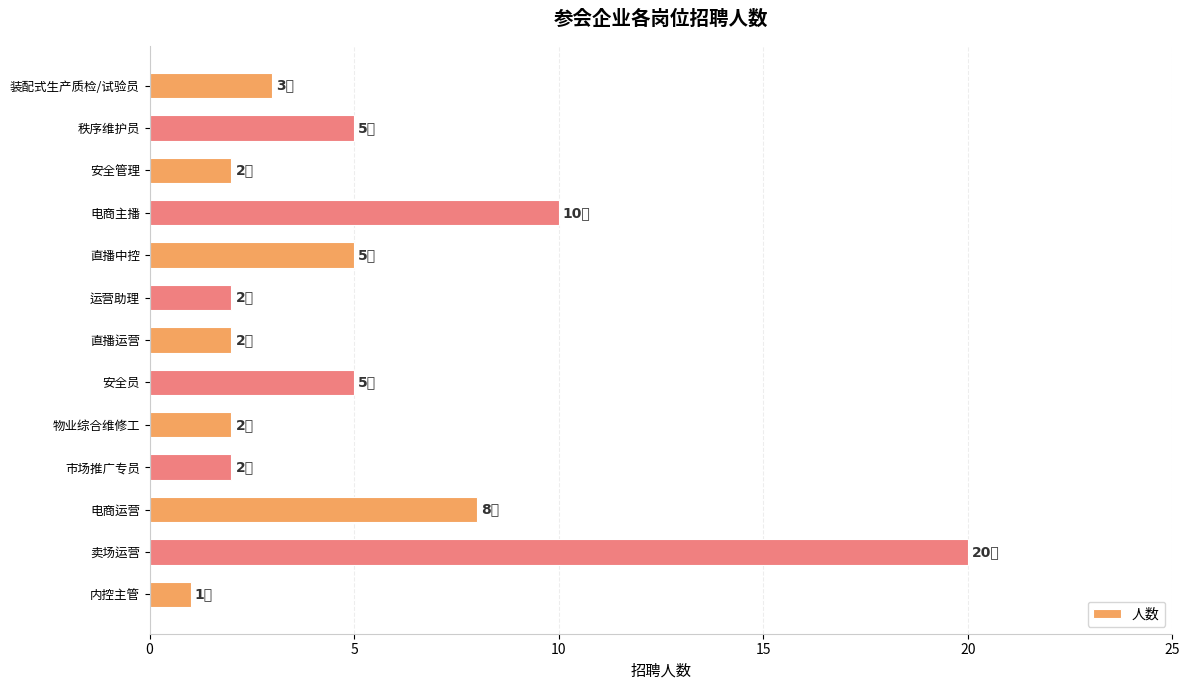

True or false: the data shows 11 at 电商运营.

False